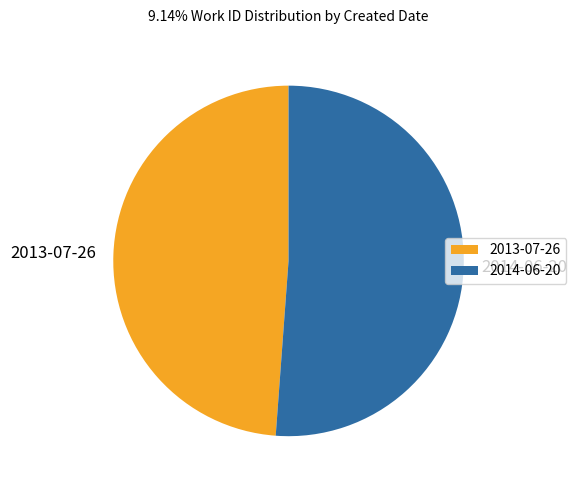

Which category has the biggest portion of the pie?

2014-06-20